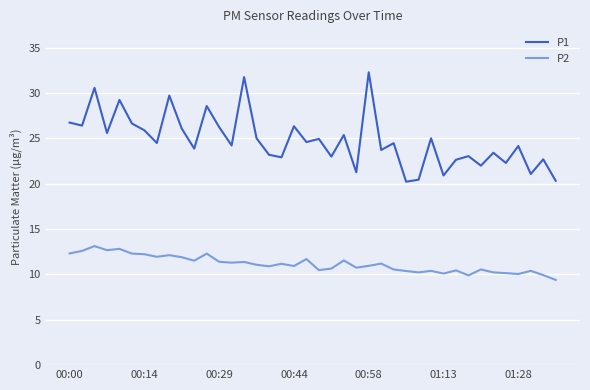

Is this an area chart (filled region under the line)?

No